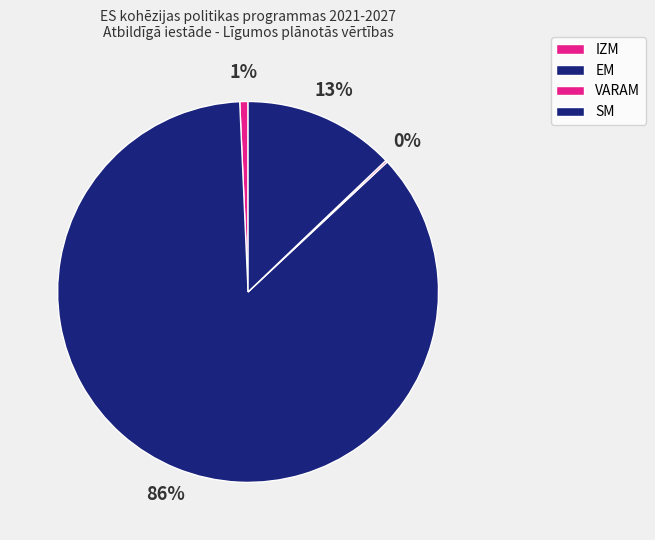

Is it true that EM is 17% of the pie?

False